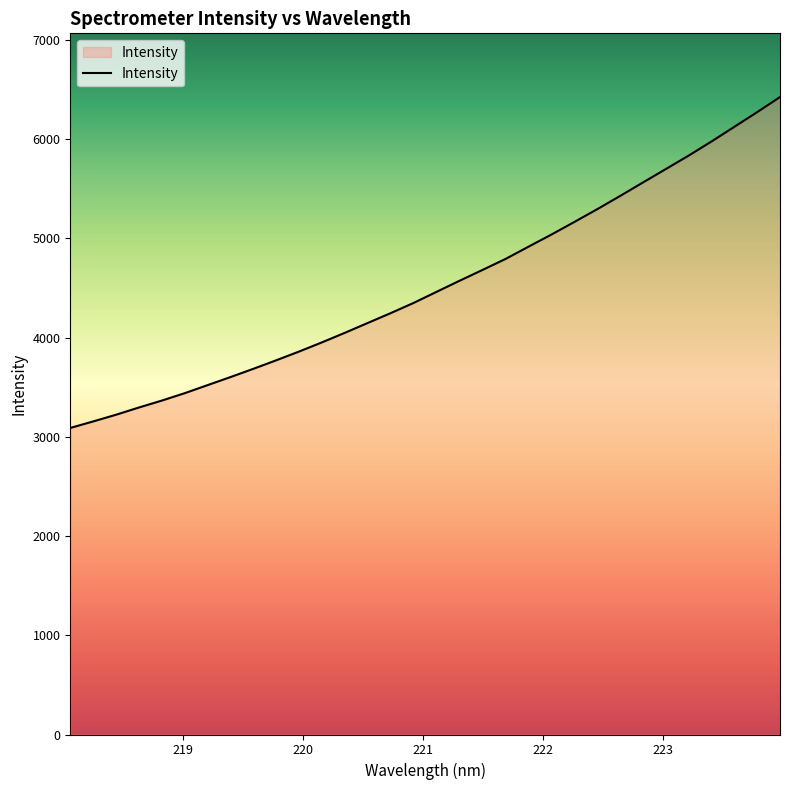

What is the smallest value displayed?

3089.9